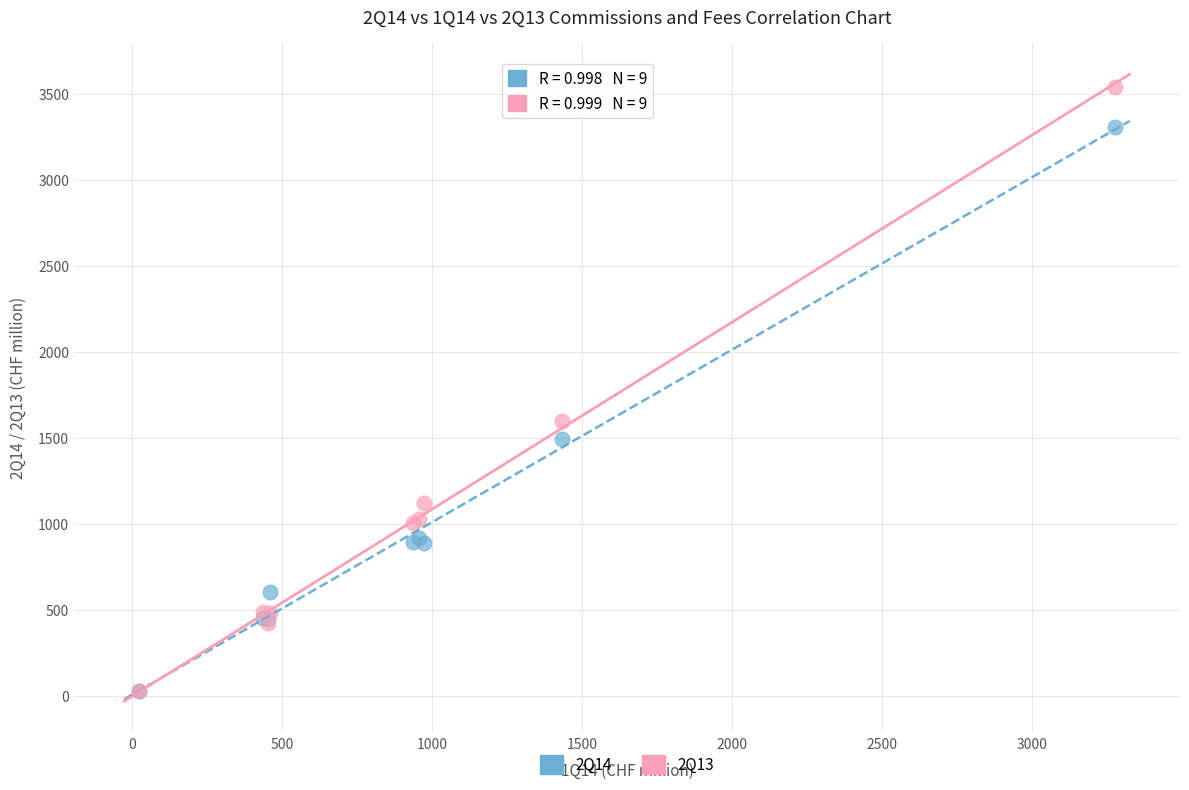

Across all series, what Y value is closest to 1781?

1598